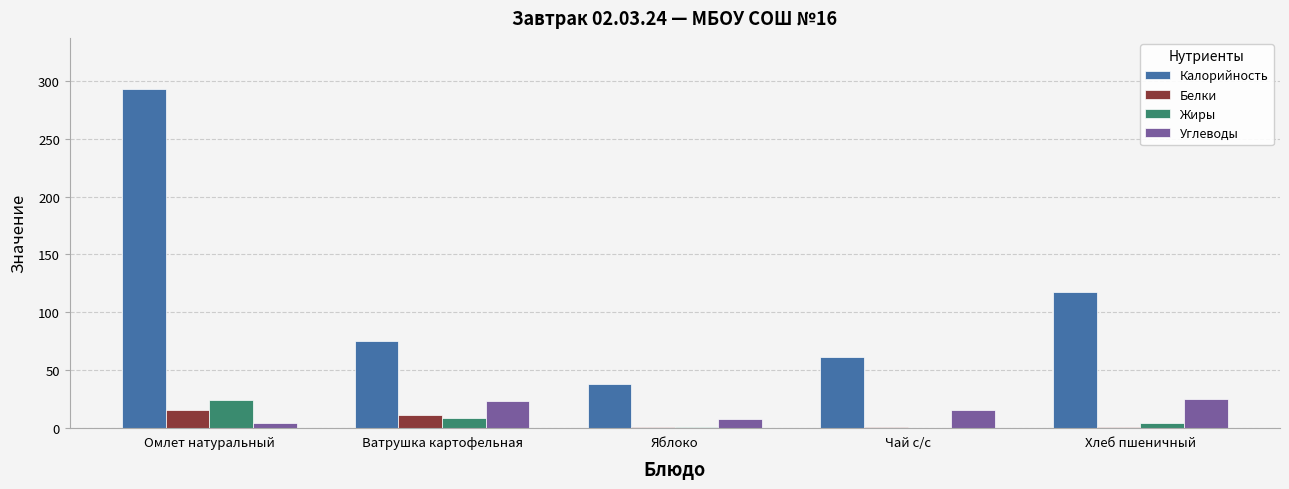

Between Ватрушка картофельная and Яблоко, which series saw the biggest shift?

Калорийность